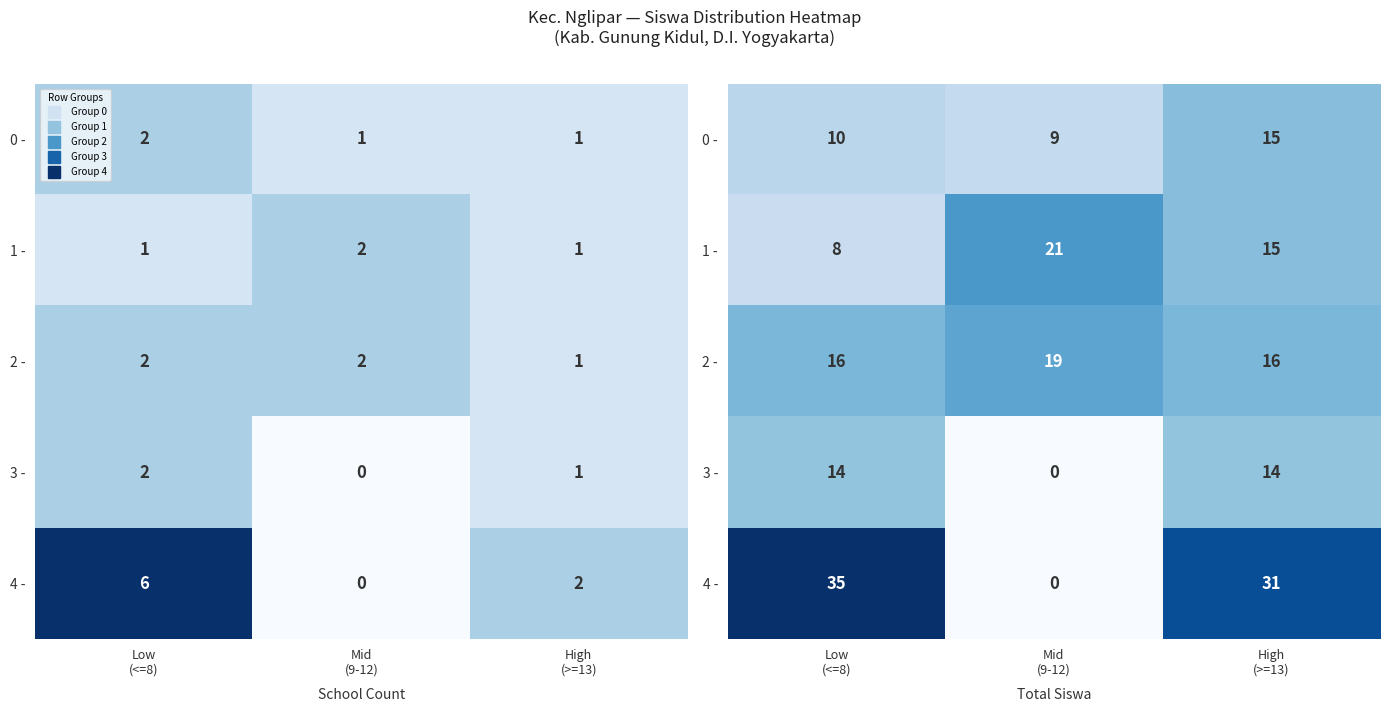

Which series has the largest total across all categories?

4 -